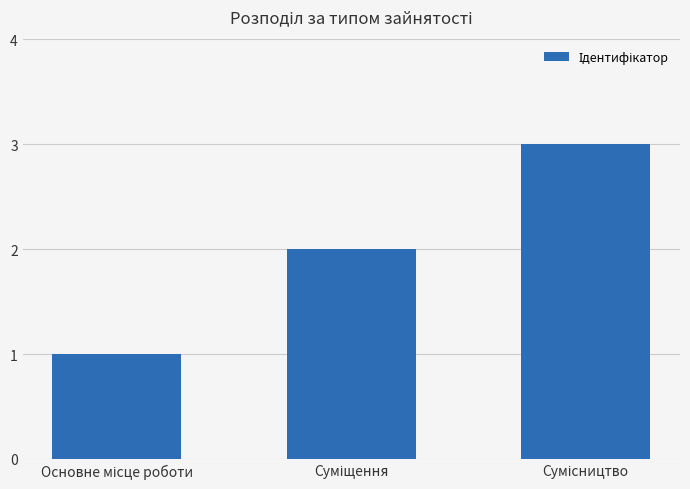

What is the maximum value shown in the chart?

3